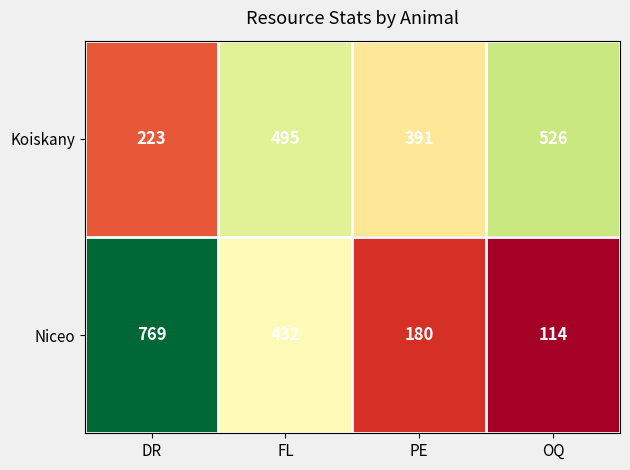

At which category is the sum across all series the highest?

DR